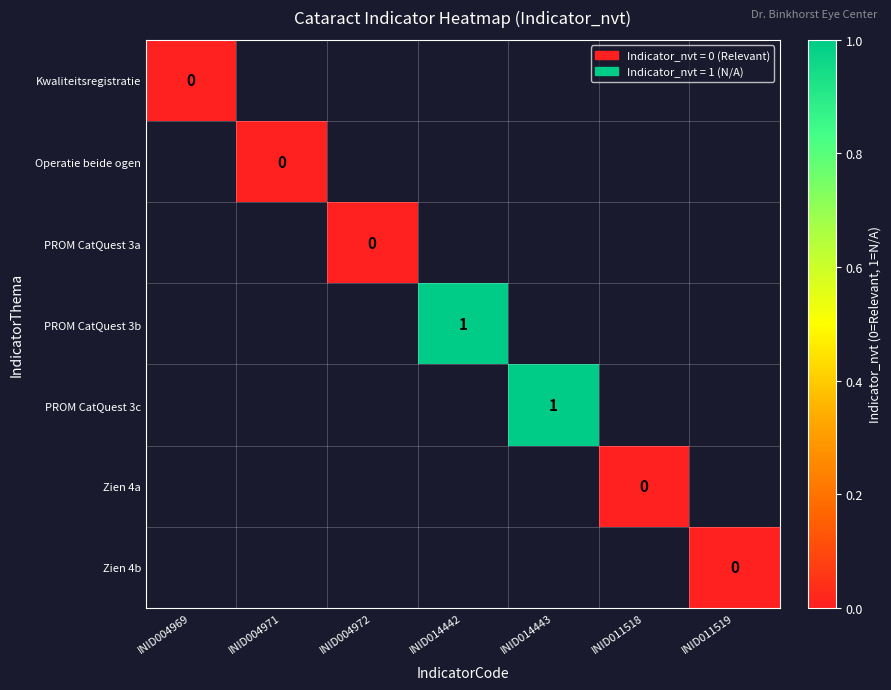

Is the value of Kwaliteitsregistratie at INID011518 greater than the value of PROM CatQuest 3b at INID014442?

No